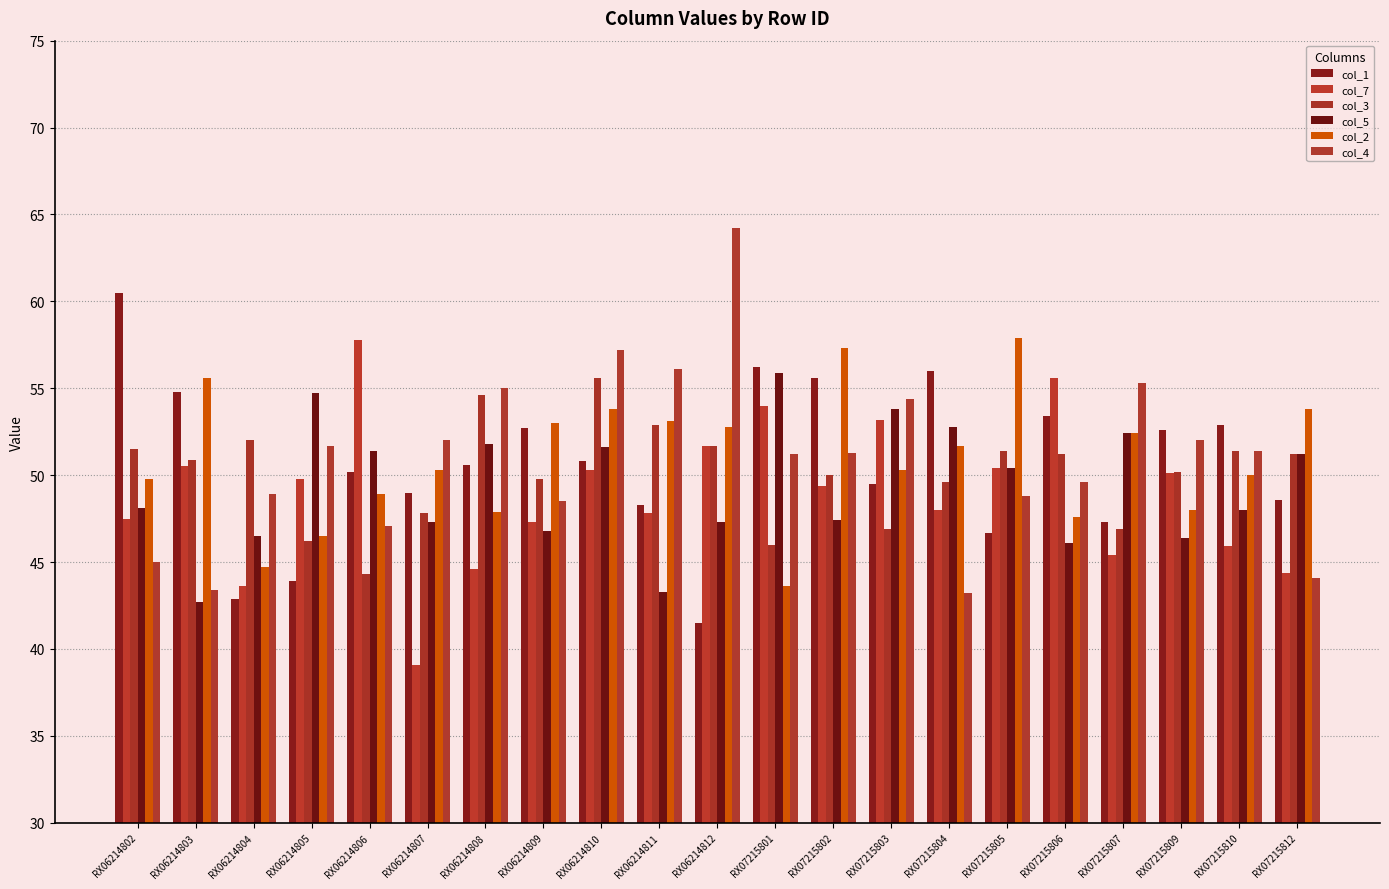

Between RX06214802 and RX06214808, which is larger?

RX06214802